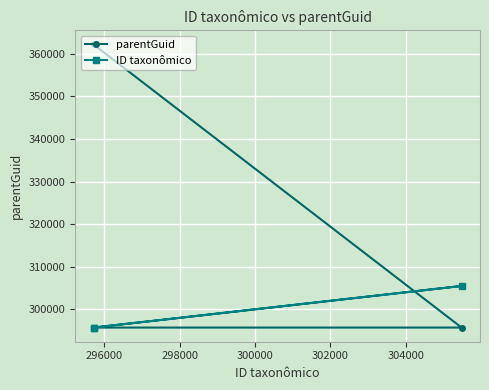

What is the lowest value of the ID taxonômico series?

295710